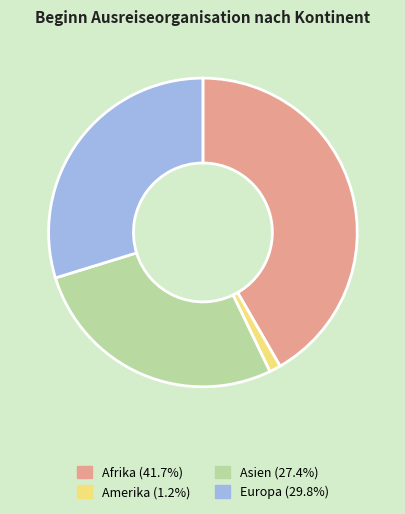

Is there a majority slice in this chart?

No